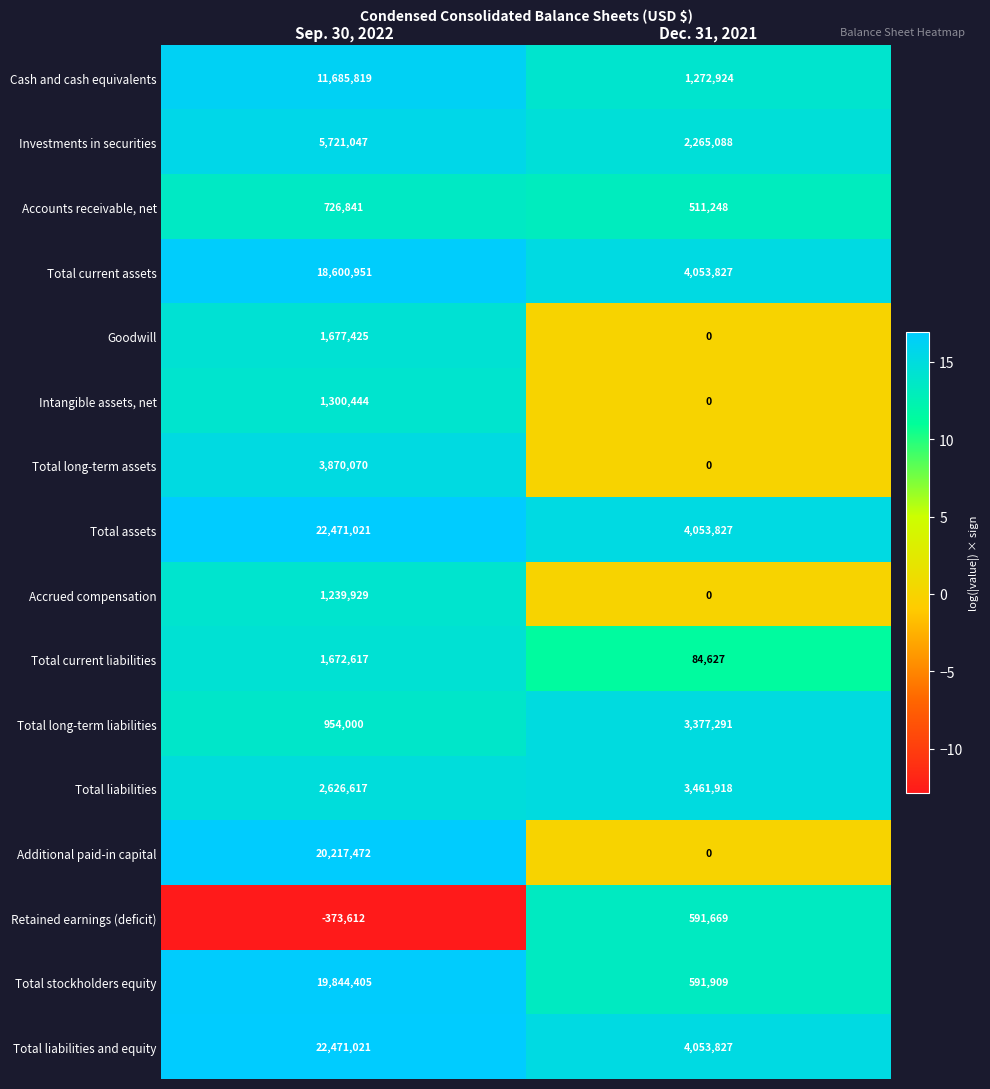

What is the spread (max minus min) of values at Dec. 31, 2021?

4053827